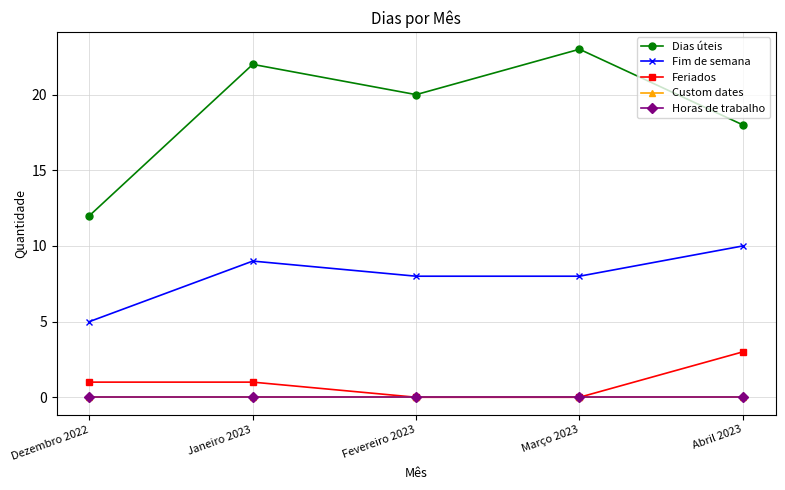

True or false: Dias úteis has more than 0 interior local peaks.

True